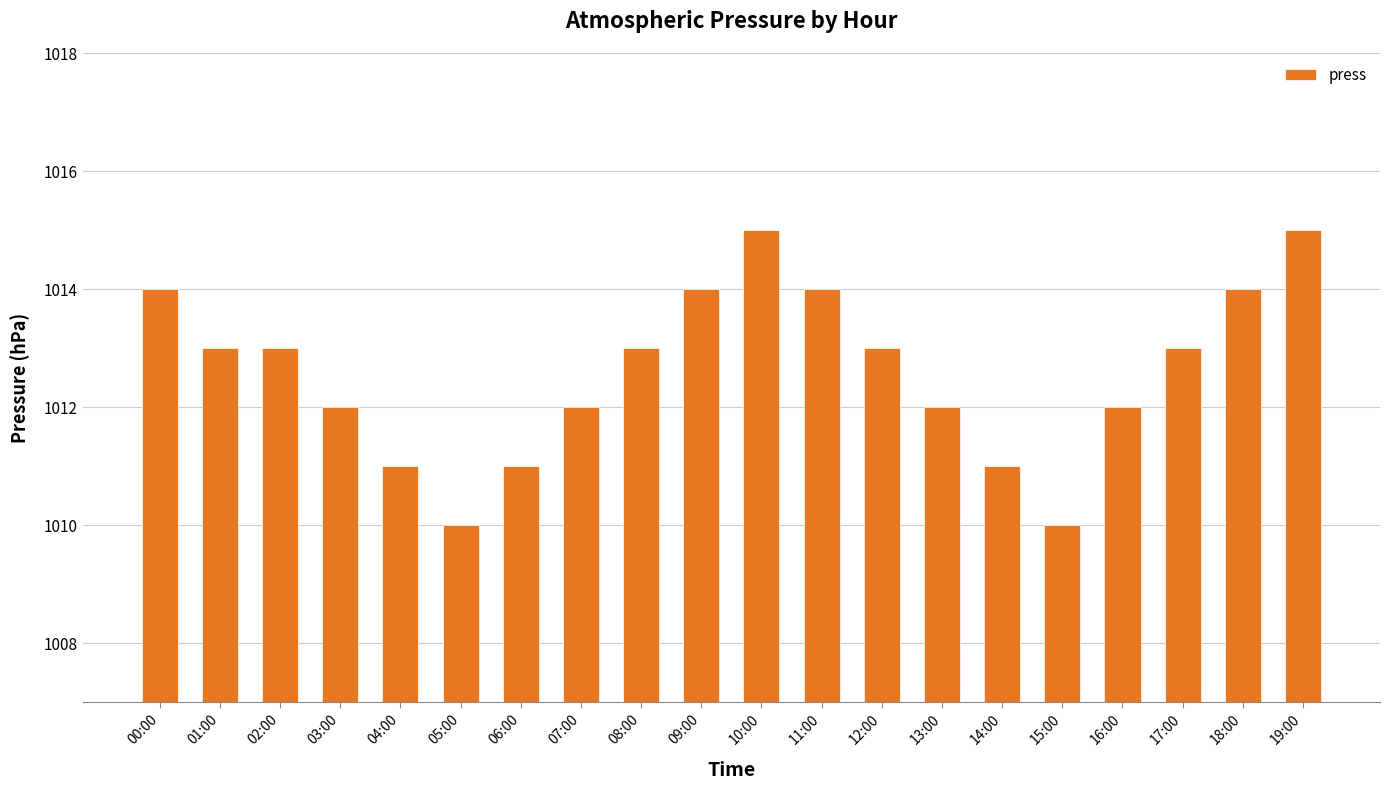

What is the value of the 20th bar from the left?

1015